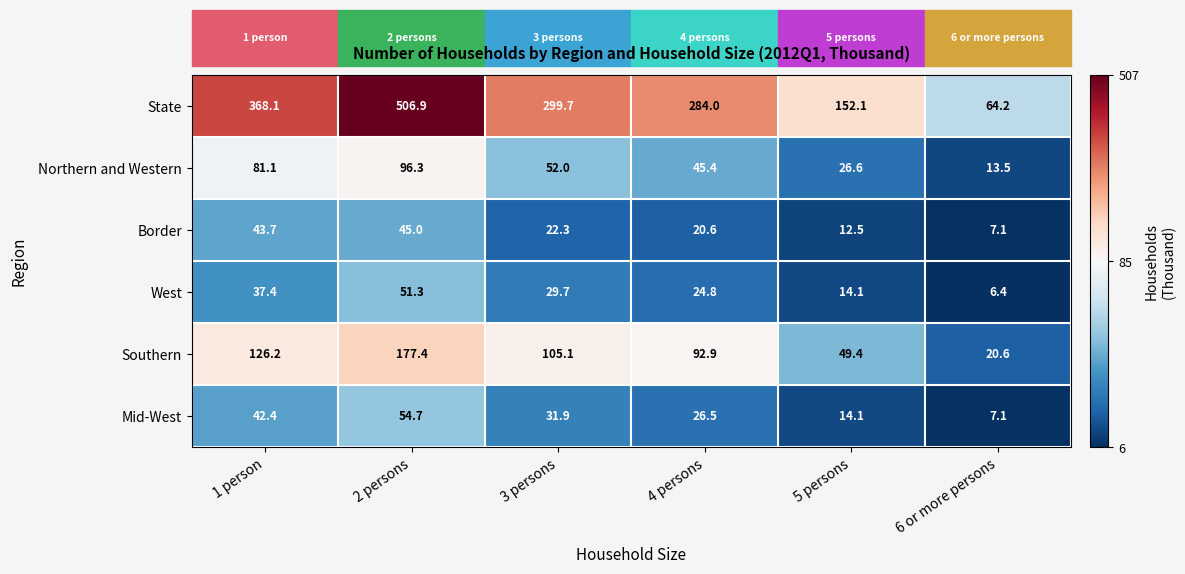

List the series in order of their peak value, lowest first.

Border, West, Mid-West, Northern and Western, Southern, State